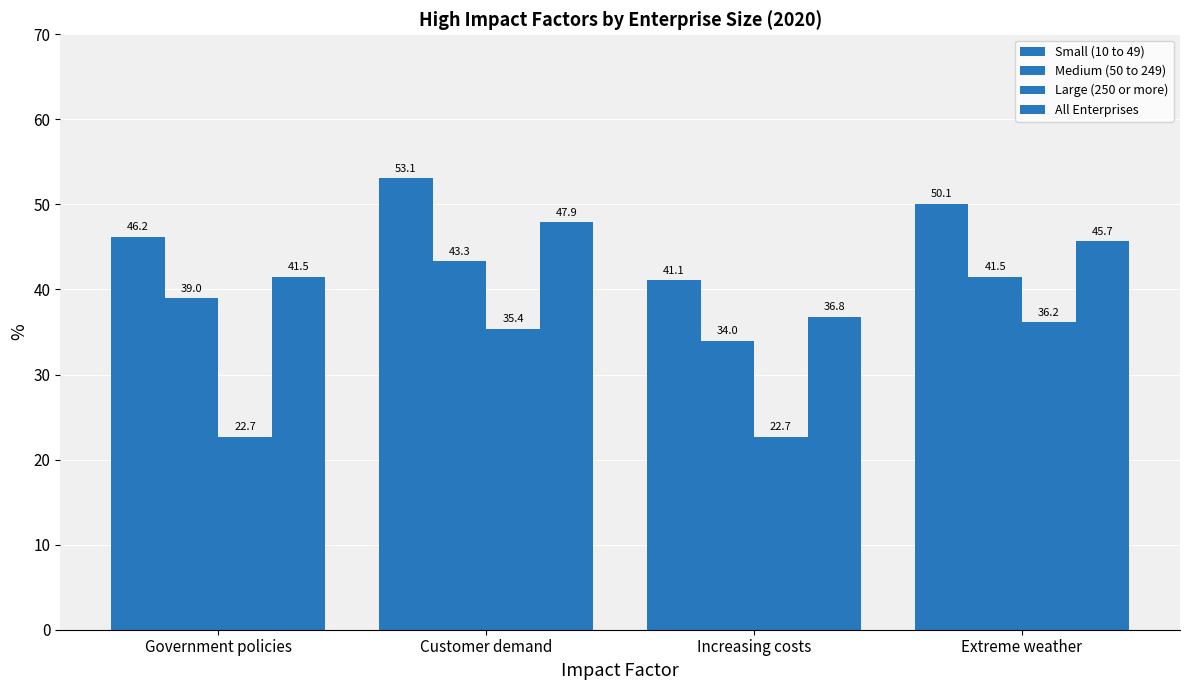

Rank the categories by Medium (50 to 249) value from highest to lowest.

Customer demand, Extreme weather, Government policies, Increasing costs